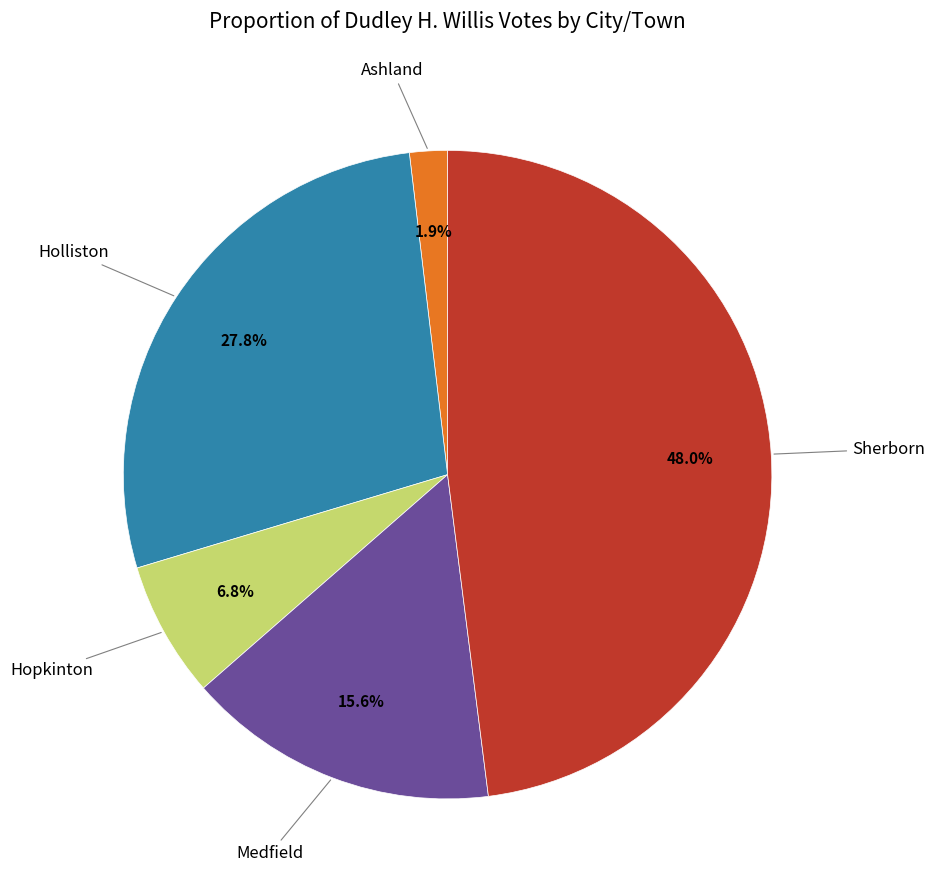

Is there any slice that represents more than half of the pie?

No